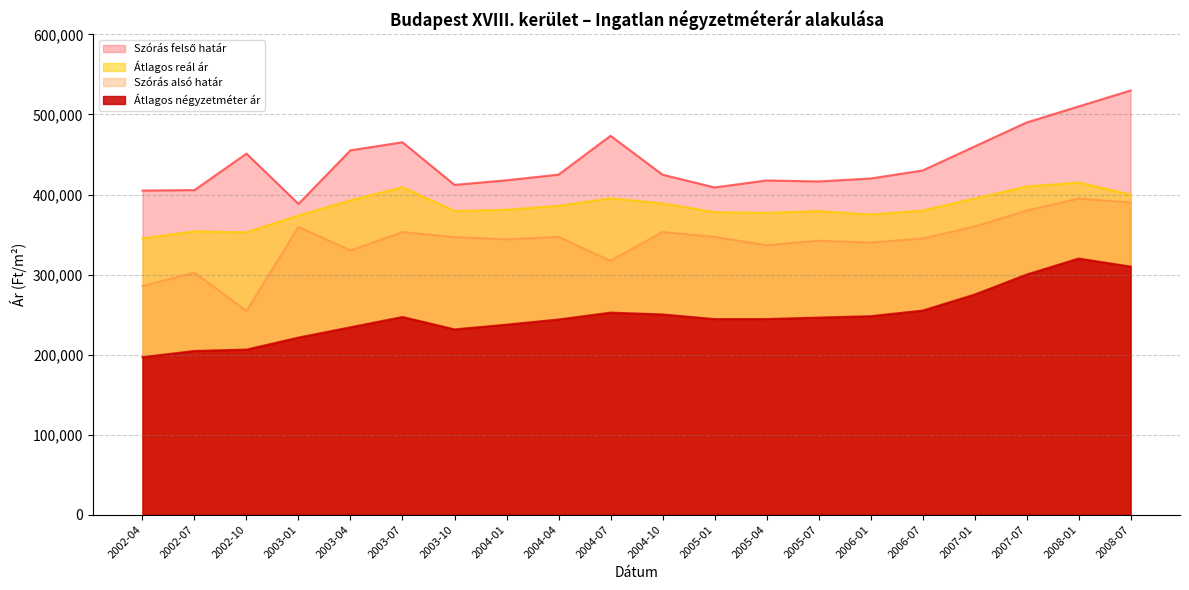

What is the difference between the second highest and minimum values in the Átlagos reál ár series?

64743